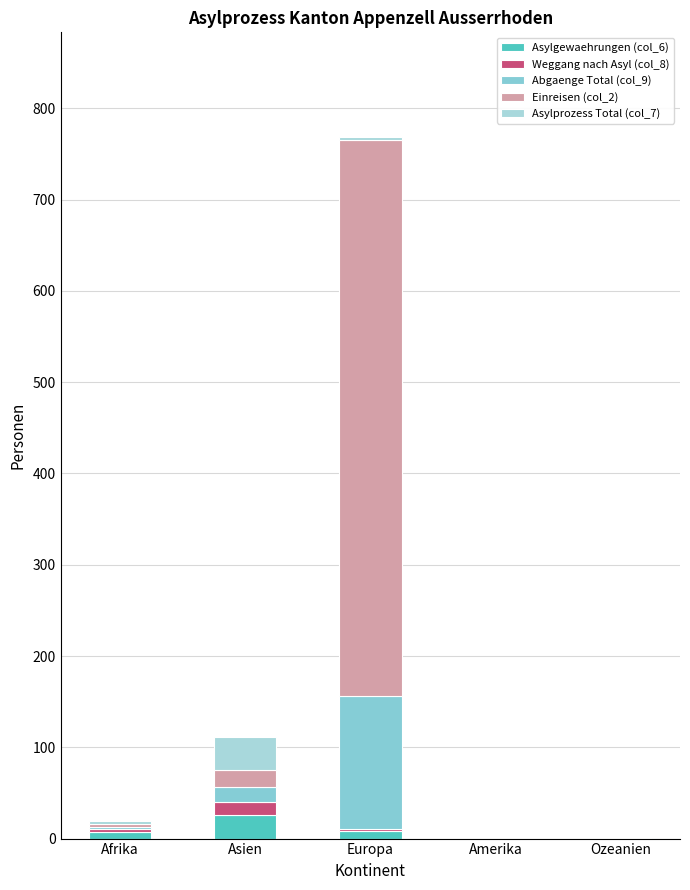

Count the number of categories in the chart.

5